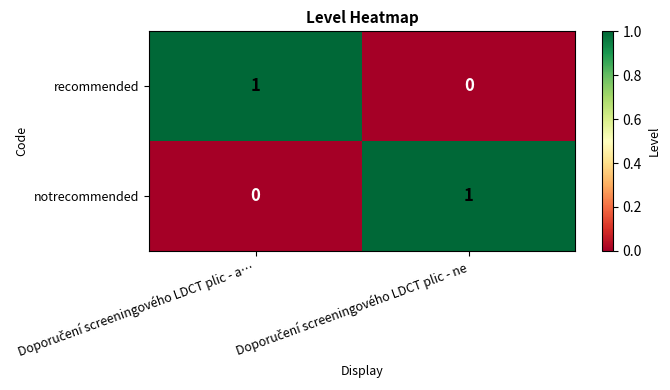

How many positive values does the notrecommended series have?

1